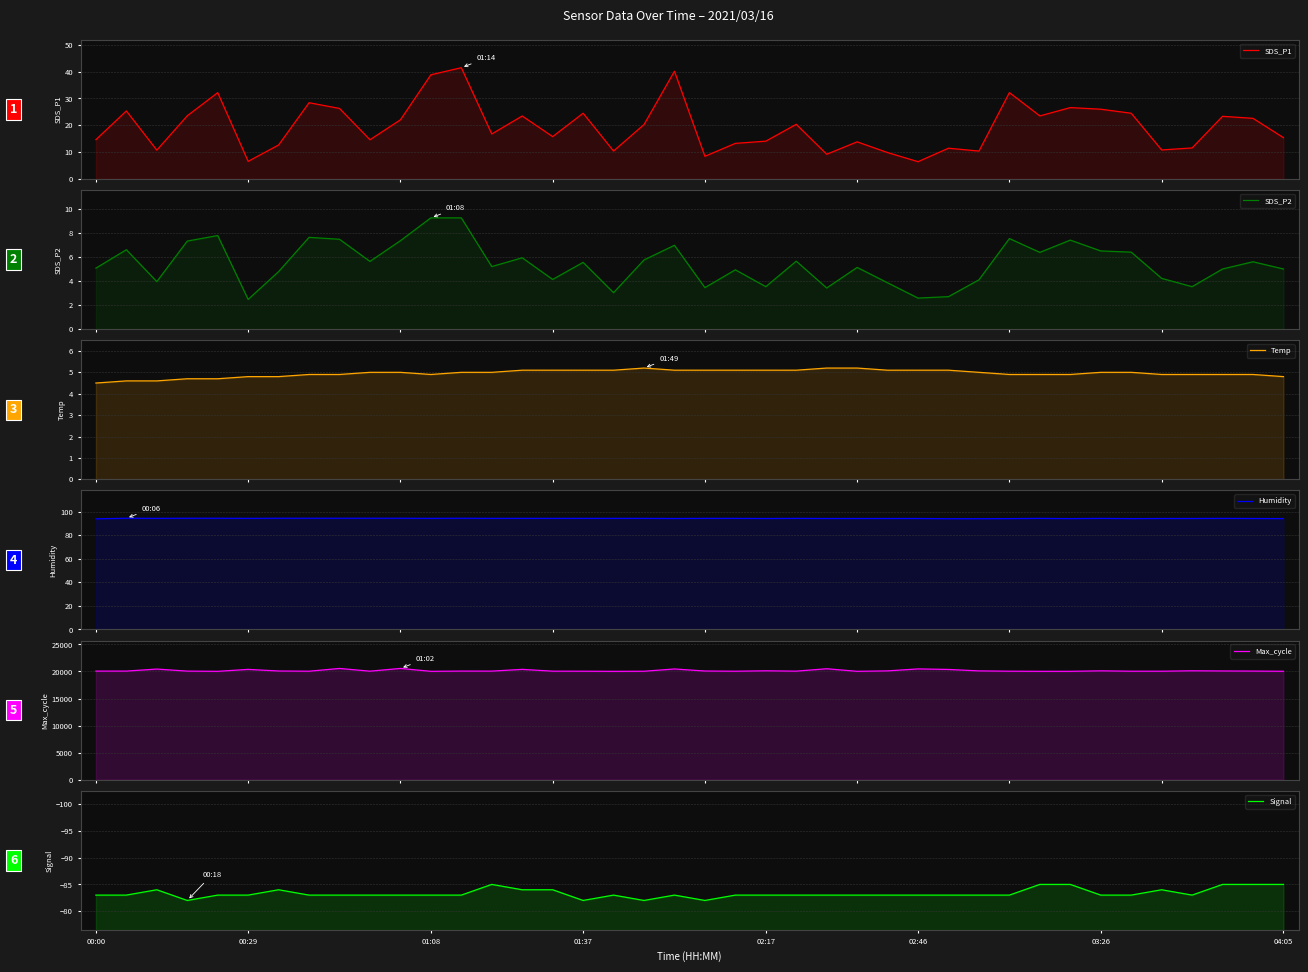

Which series has the largest total across all categories?

Max_cycle